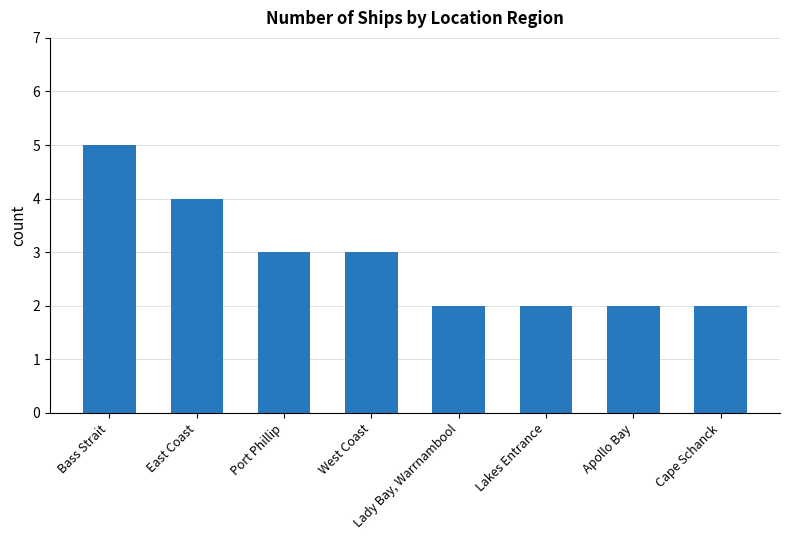

Reading right to left, extract all data points from this chart.

2	2	2	2	3	3	4	5